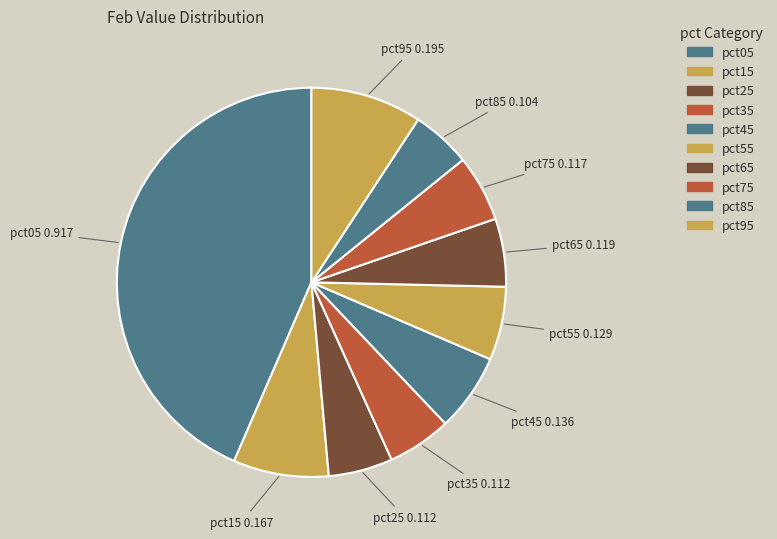

How many slices are in this pie chart?

10